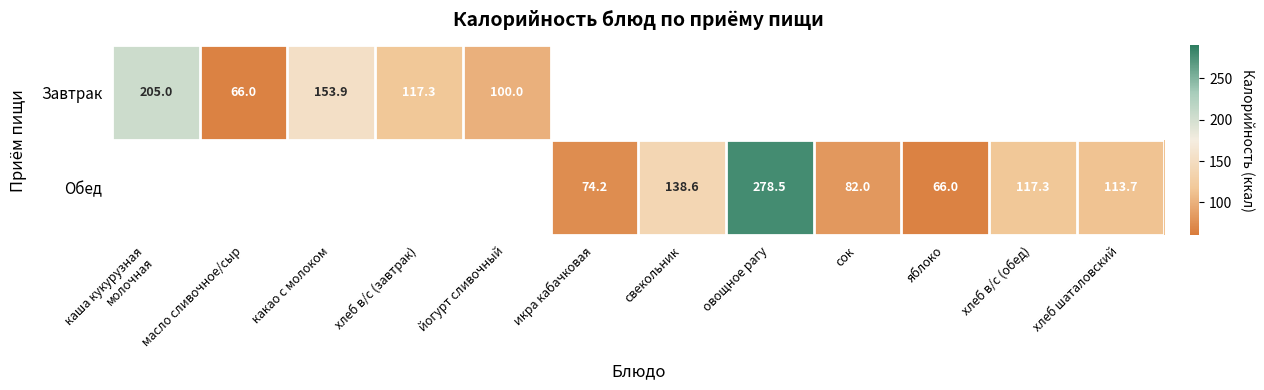

Is it true that Обед equals 66.0 at яблоко?

True